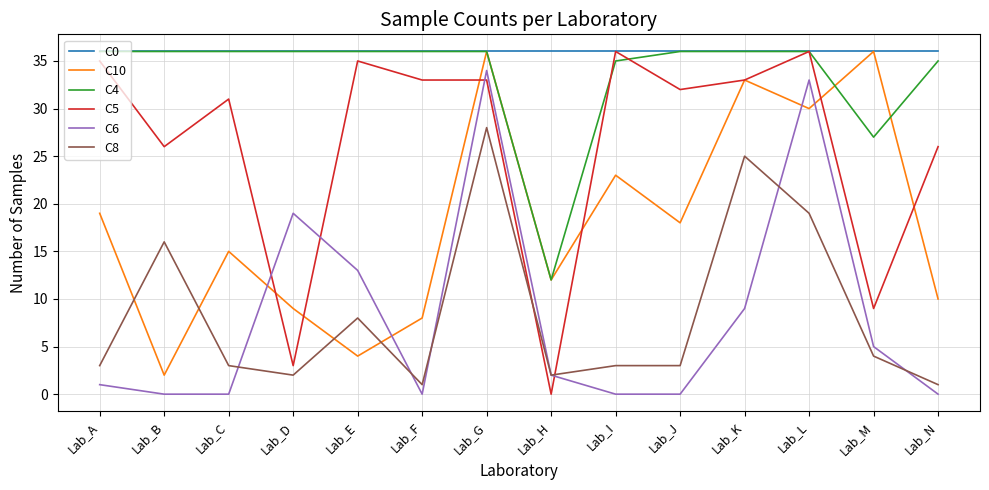

True or false: C8 and C0 cross at least once.

False